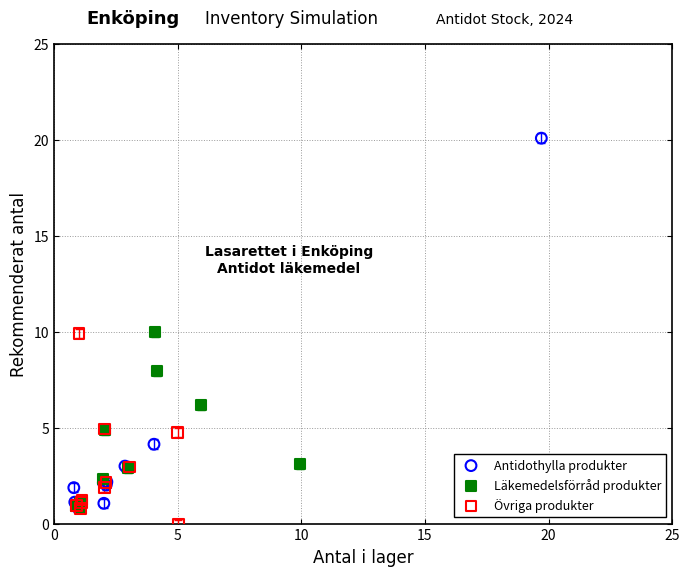

Which series contains the highest Y value?

Antidothylla produkter